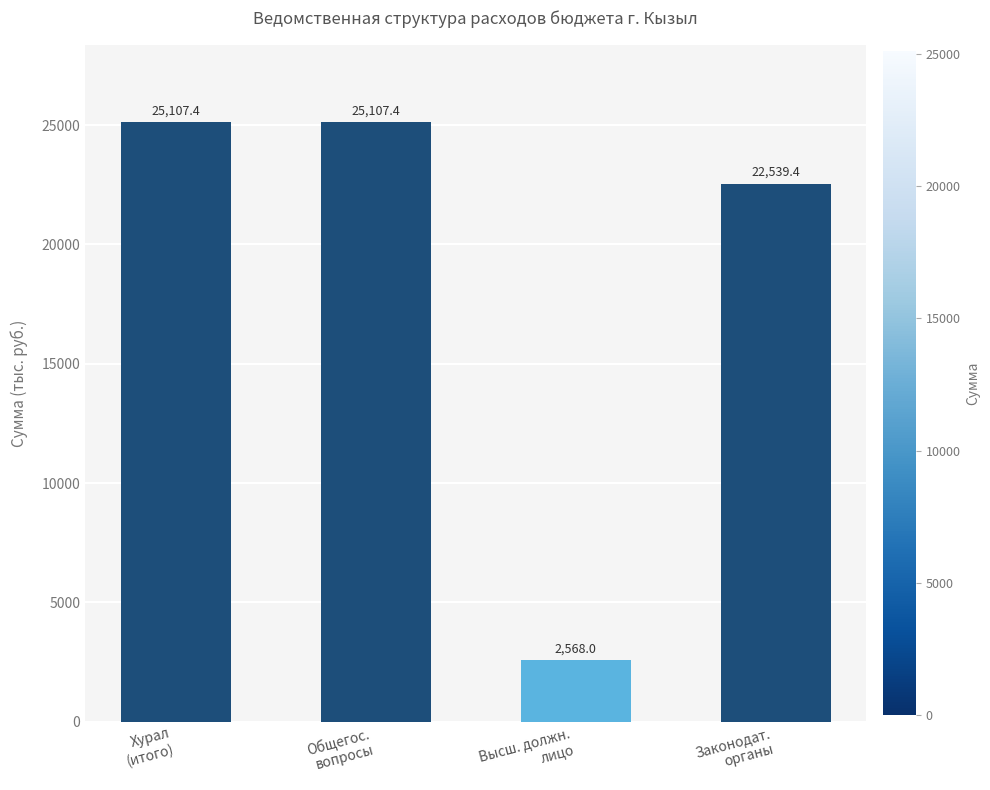

What is the difference between the maximum and minimum values?

22539.4